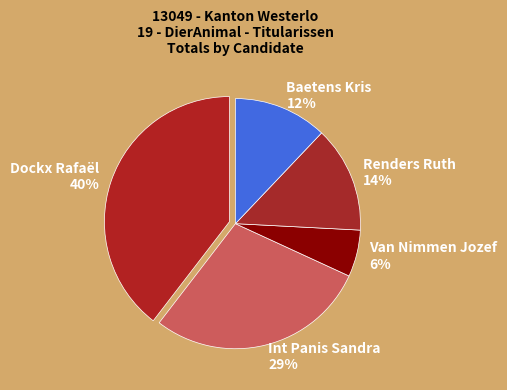

Which slice is the largest?

Dockx Rafaël